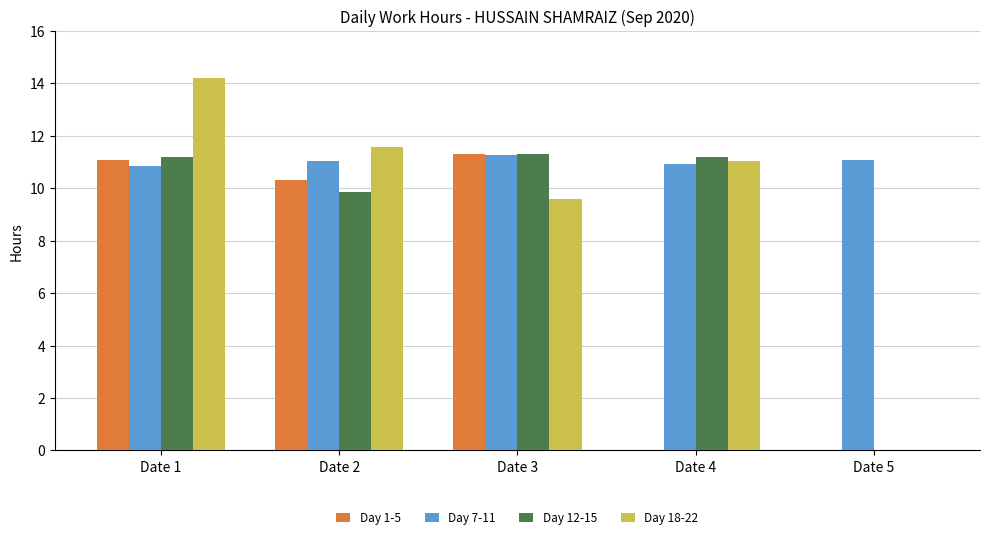

At which category is the sum across all series the highest?

Date 1